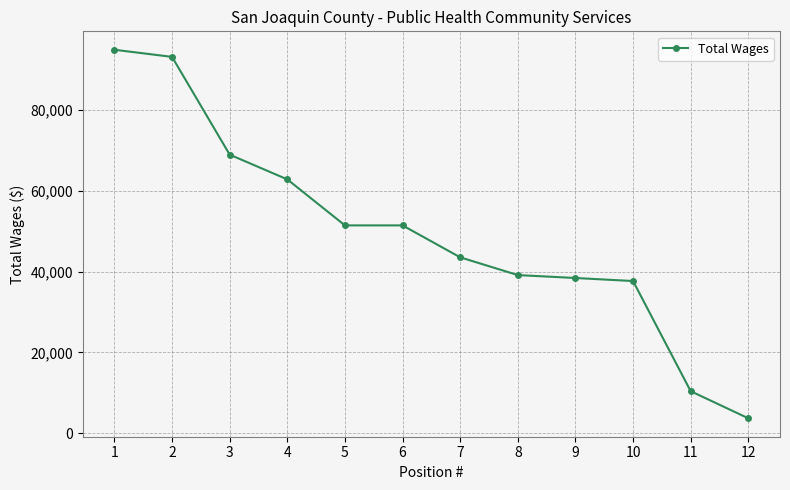

Count the number of categories in the chart.

12